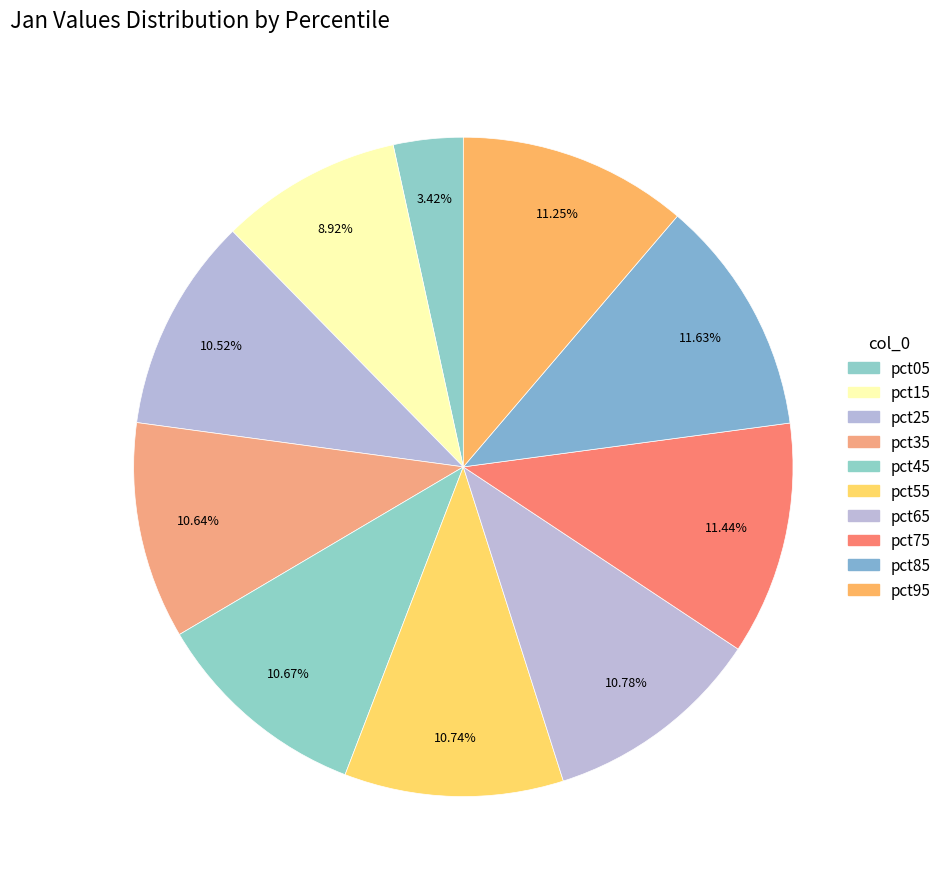

Approximately how many times larger is the value at pct05 compared to pct85?

0.3